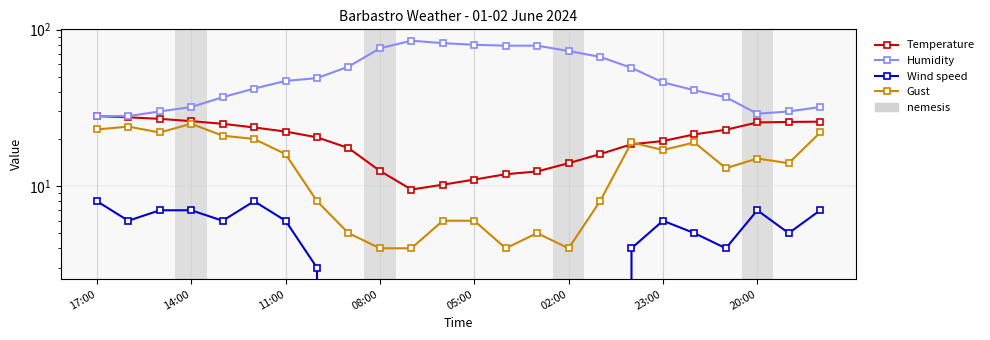

At which label does Temperature reach its peak?

17:00